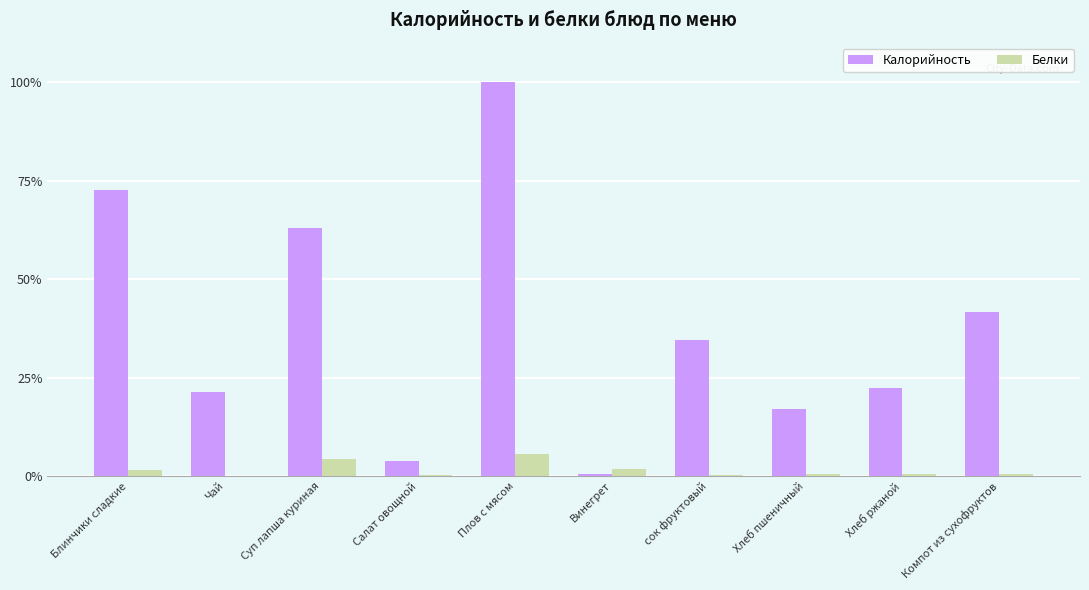

True or false: Калорийность has a value of 100.0 at Плов с мясом.

True